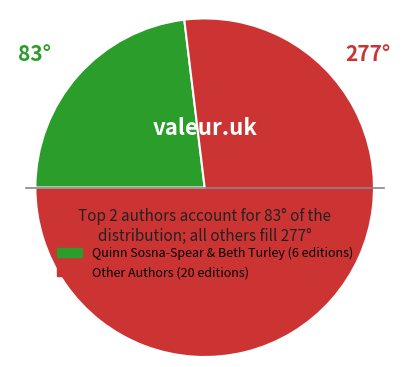

Is there any slice that represents more than half of the pie?

Yes